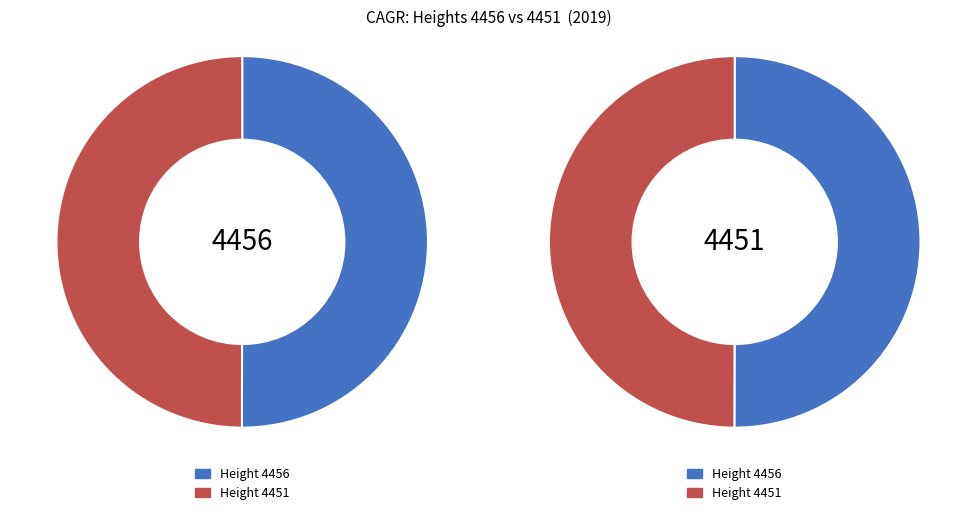

To the nearest percent, what is the average slice percentage?

50%